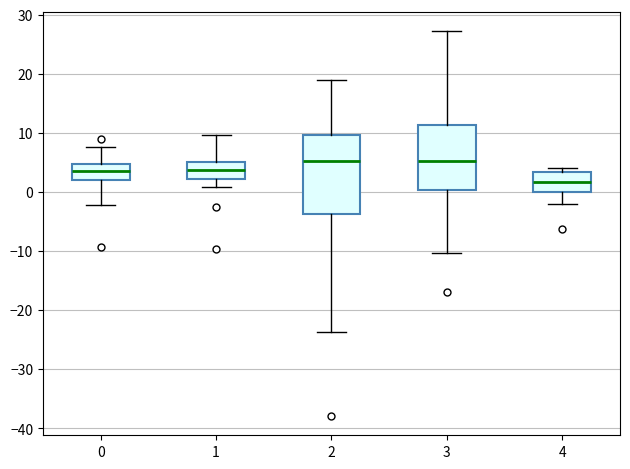

Comparing the boxes themselves (not the whiskers), which one is the tallest?

2